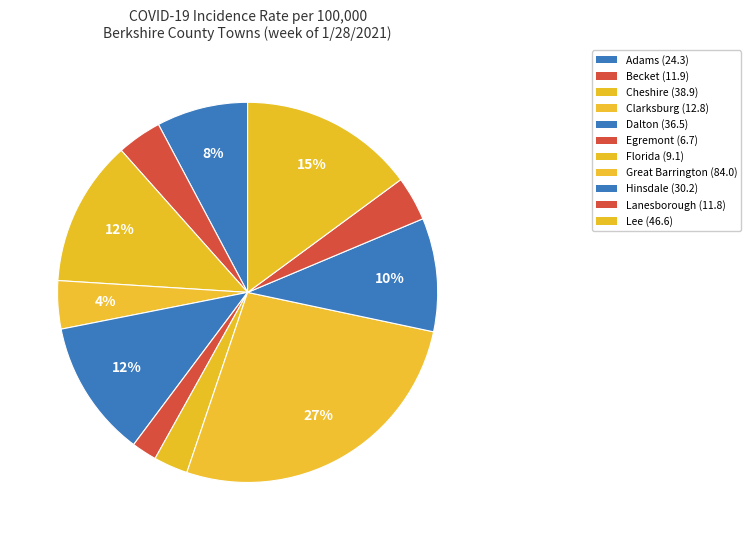

How many segments does this pie chart have?

11